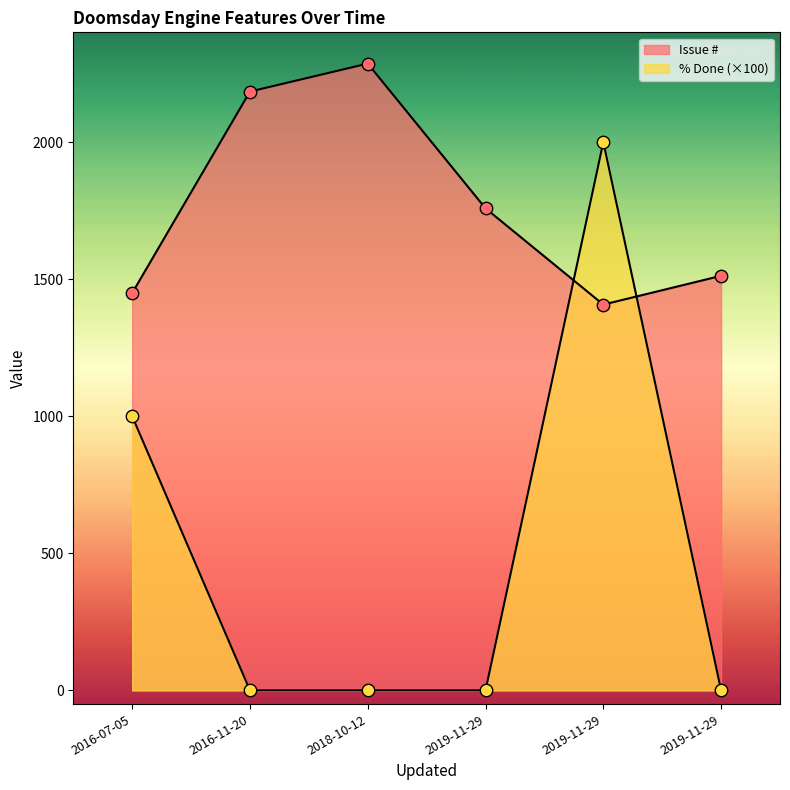

At how many categories does at least one series exceed 720?

6